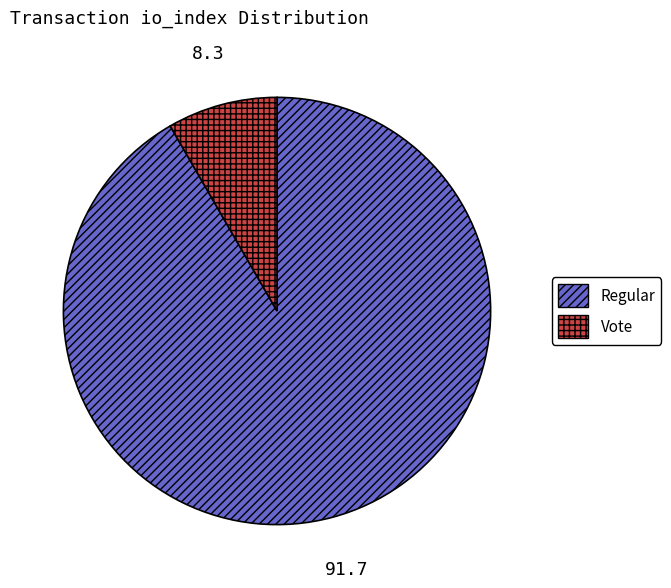

Does any single category account for the majority?

Yes